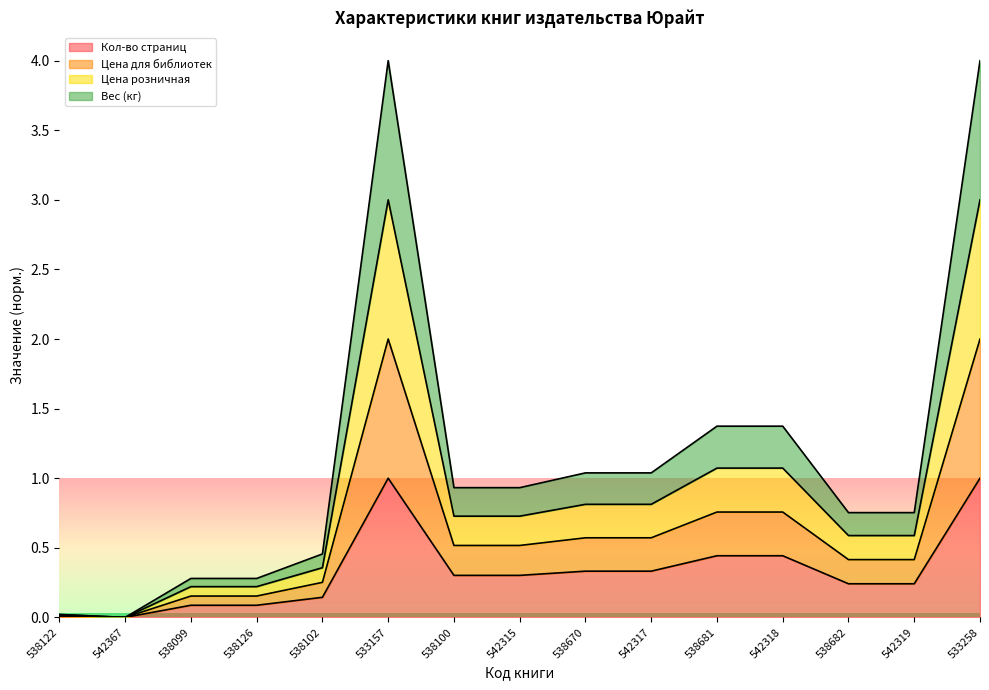

True or false: Кол-во страниц has a value of 0.4 at 538682.

False